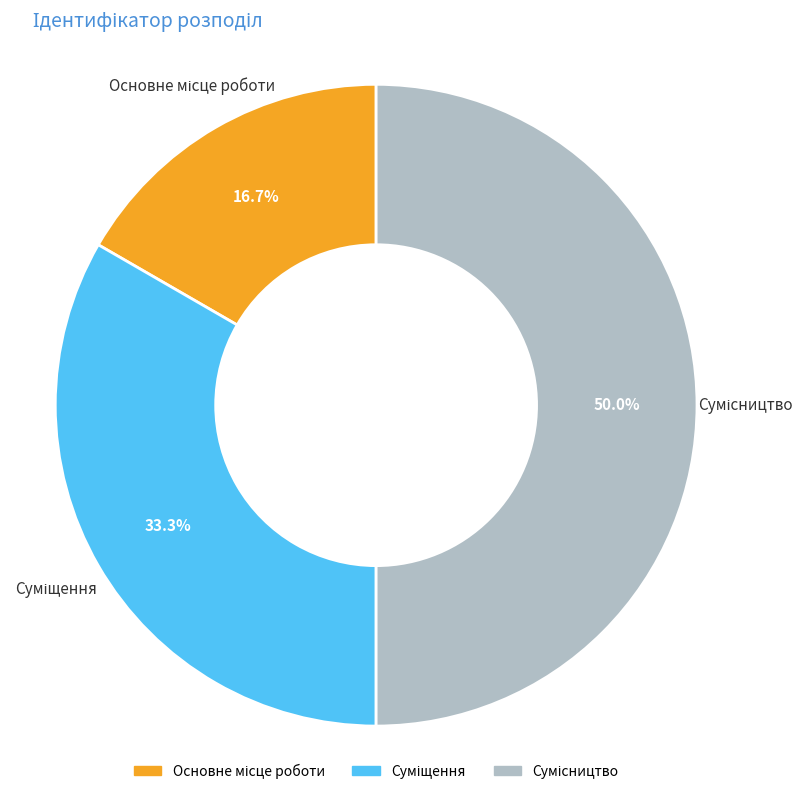

Rank the categories by value from lowest to highest.

Основне місце роботи, Суміщення, Сумісництво